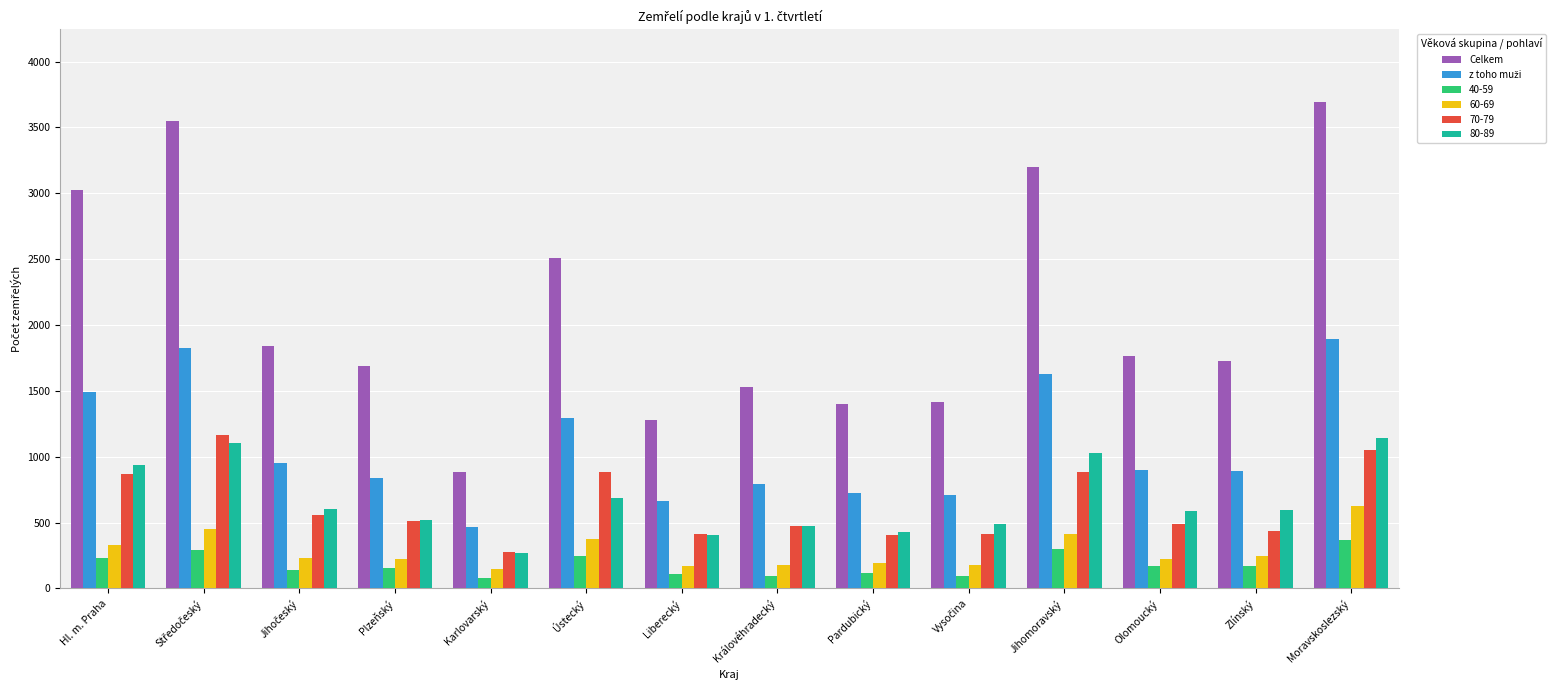

What is the spread (max minus min) of values at Pardubický?

1281